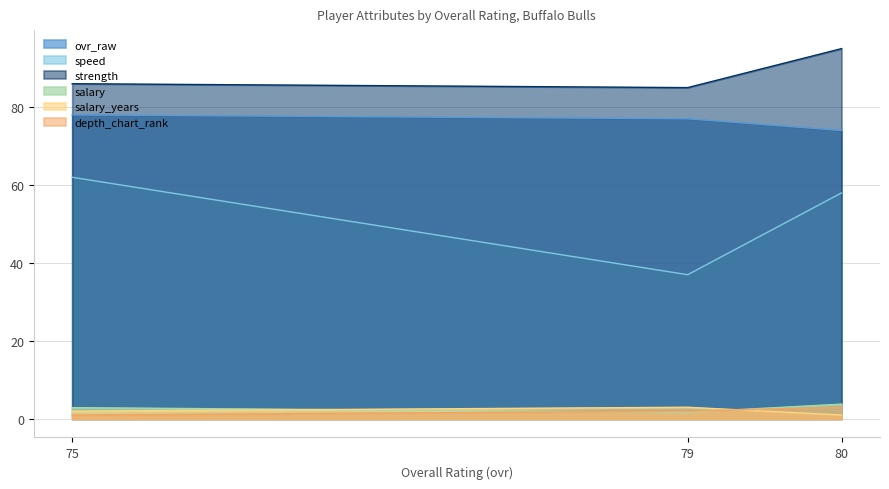

What is the difference between the highest and lowest values at 75?

85.0